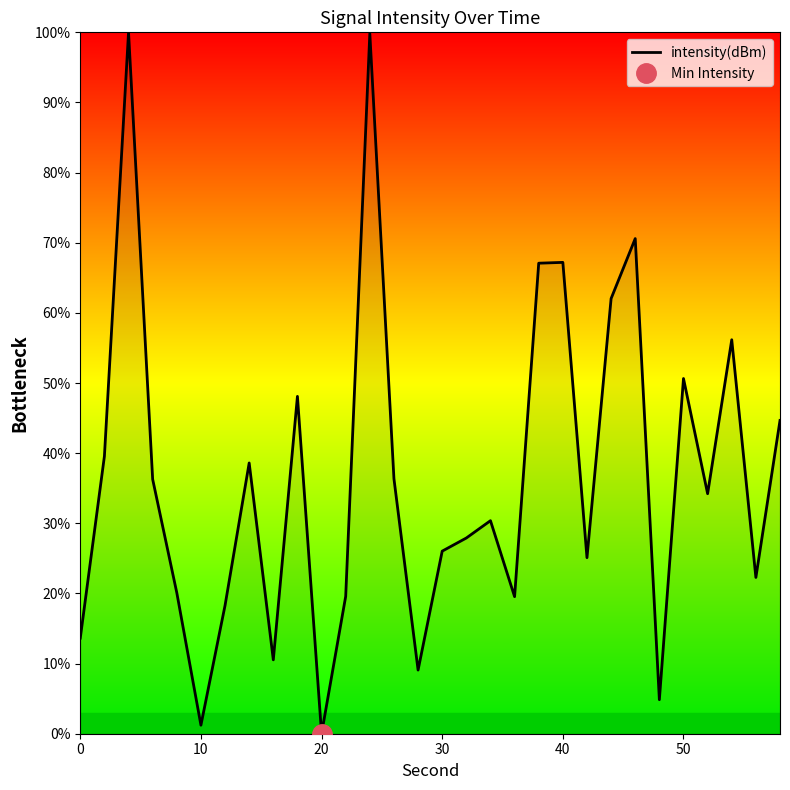

What is the difference between the second highest and second lowest values?

98.6